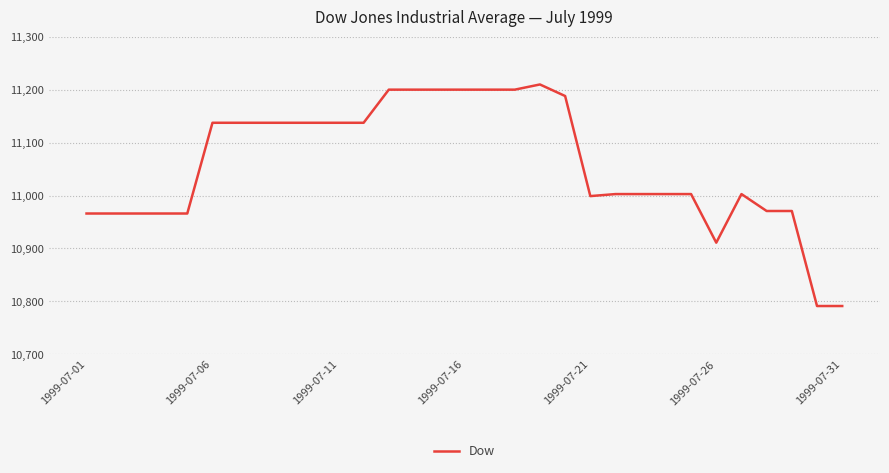

What is the minimum value shown in the chart?

10791.3